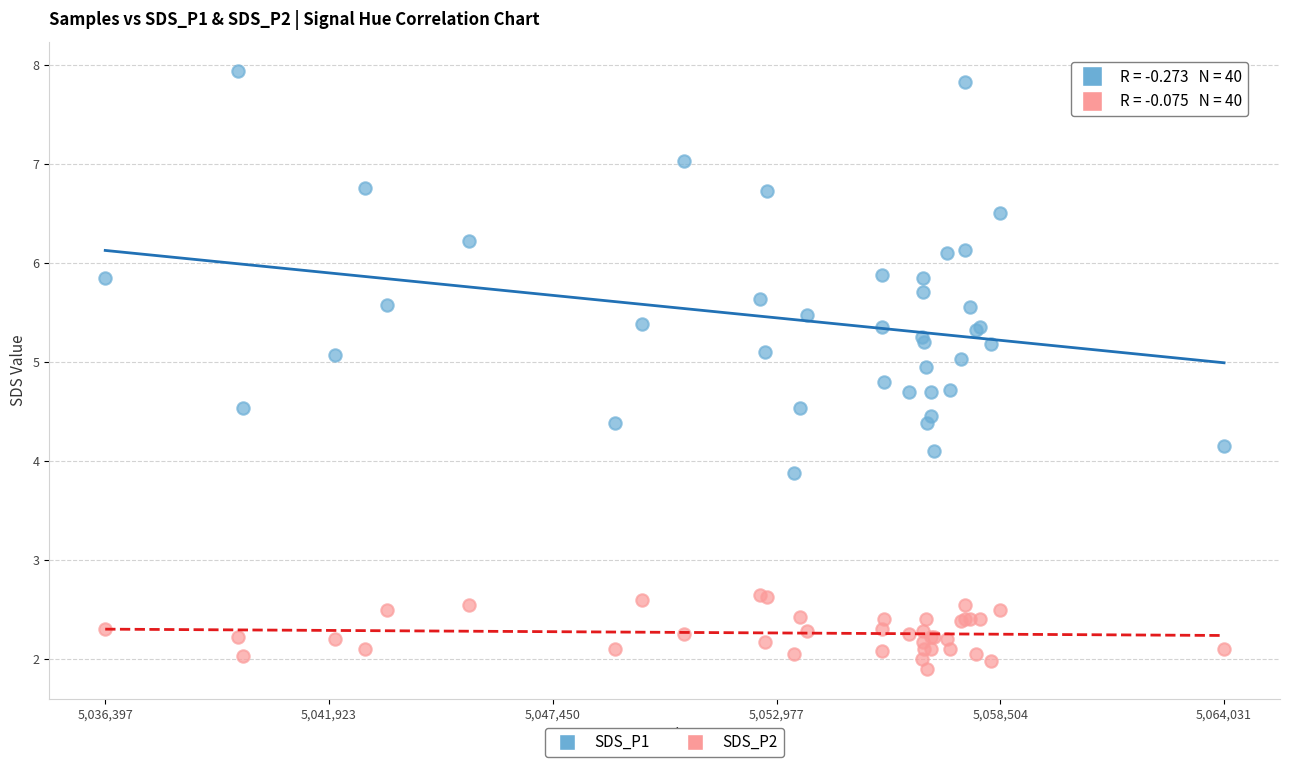

Which series has the widest spread of Y values?

SDS_P1